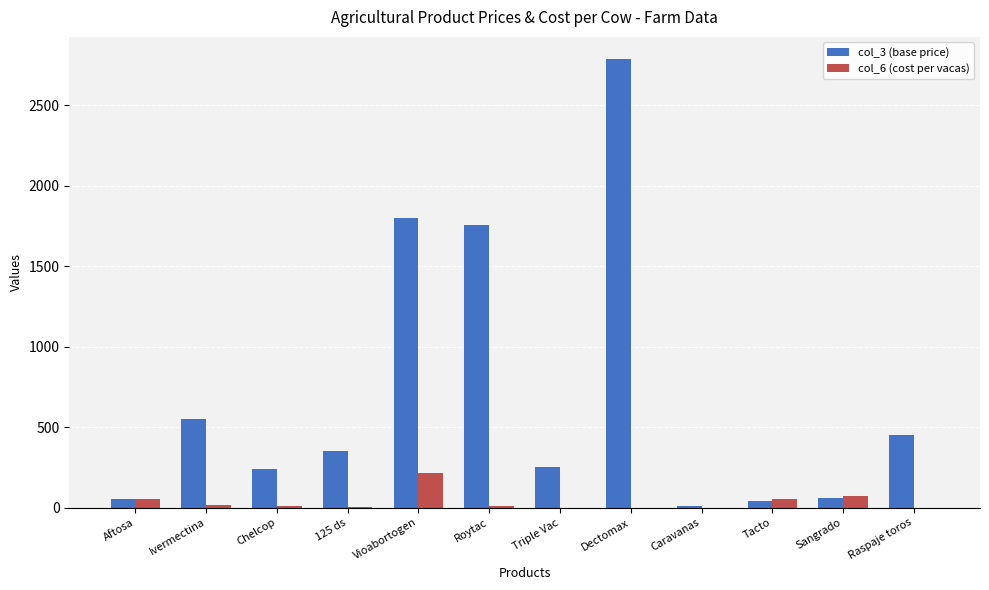

The col_6 (cost per vacas) series shows 0.0 at Dectomax. True or false?

True